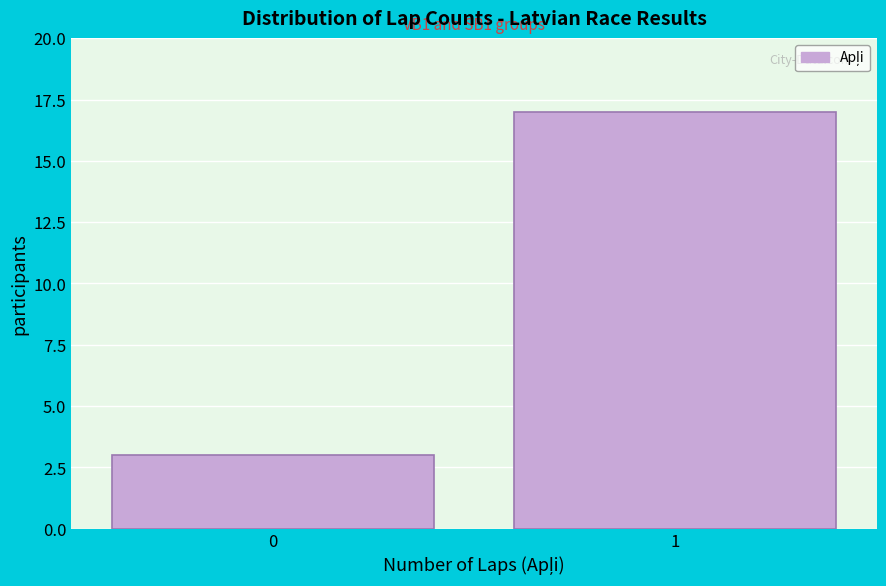

Reading left to right, transcribe all the data shown in this chart.

3	17